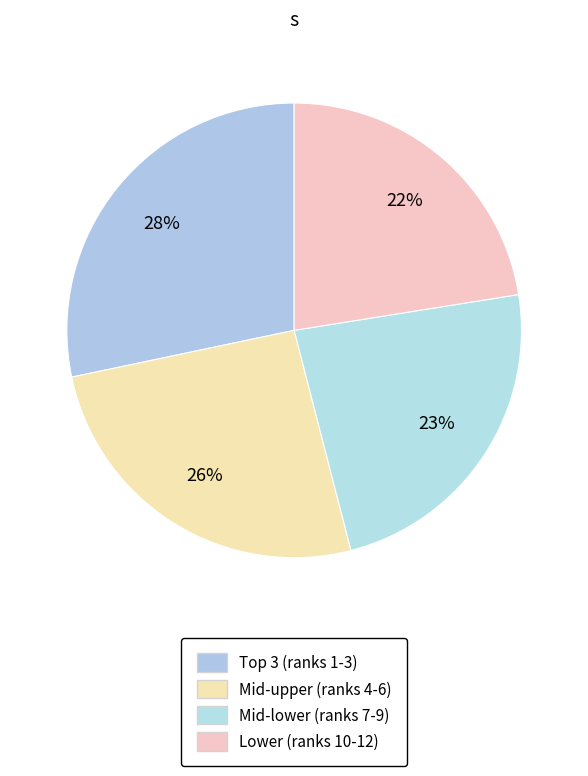

Count the number of slices in the pie.

4